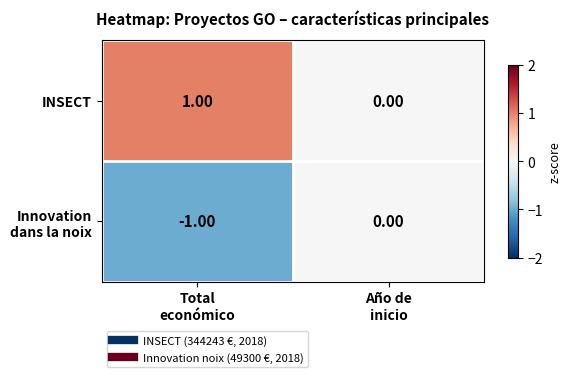

Which series has the largest total across all categories?

INSECT